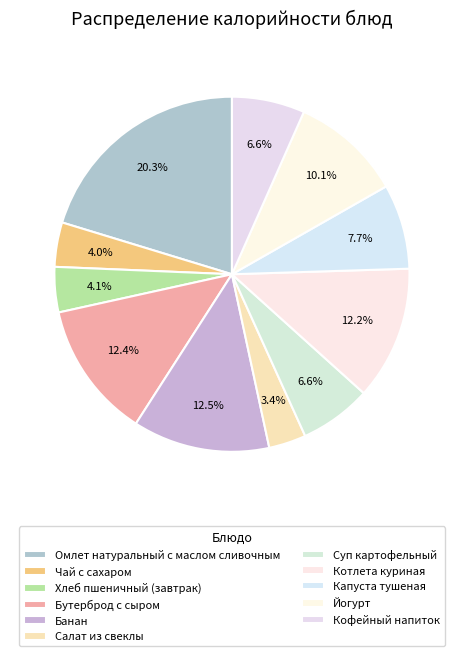

Which has a higher value, Салат из свеклы or Банан?

Банан